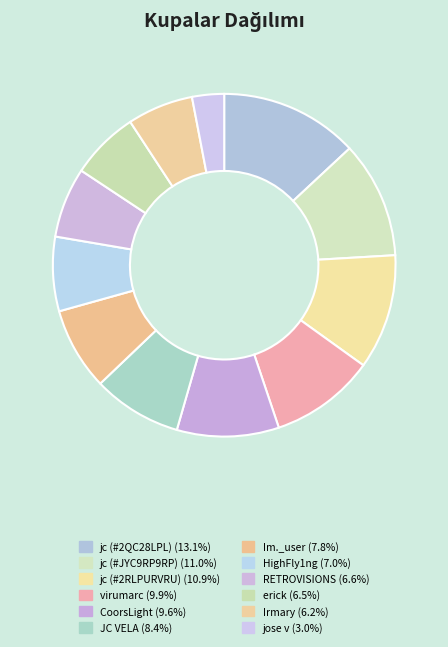

How many segments does this pie chart have?

12